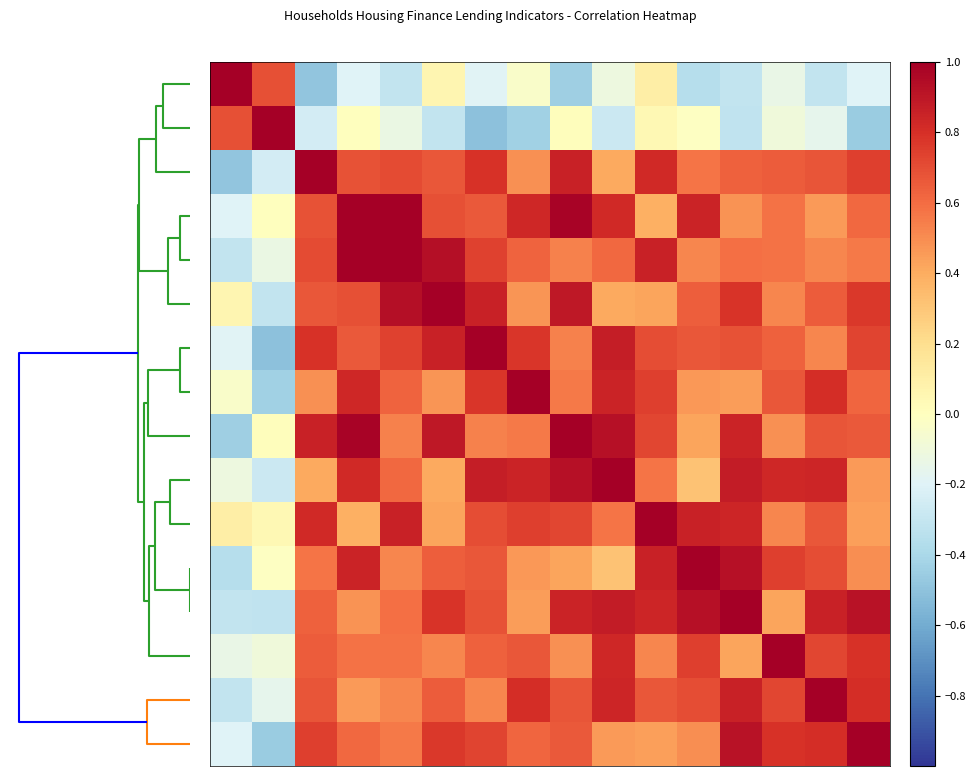

How many distinct data groups are displayed?

16